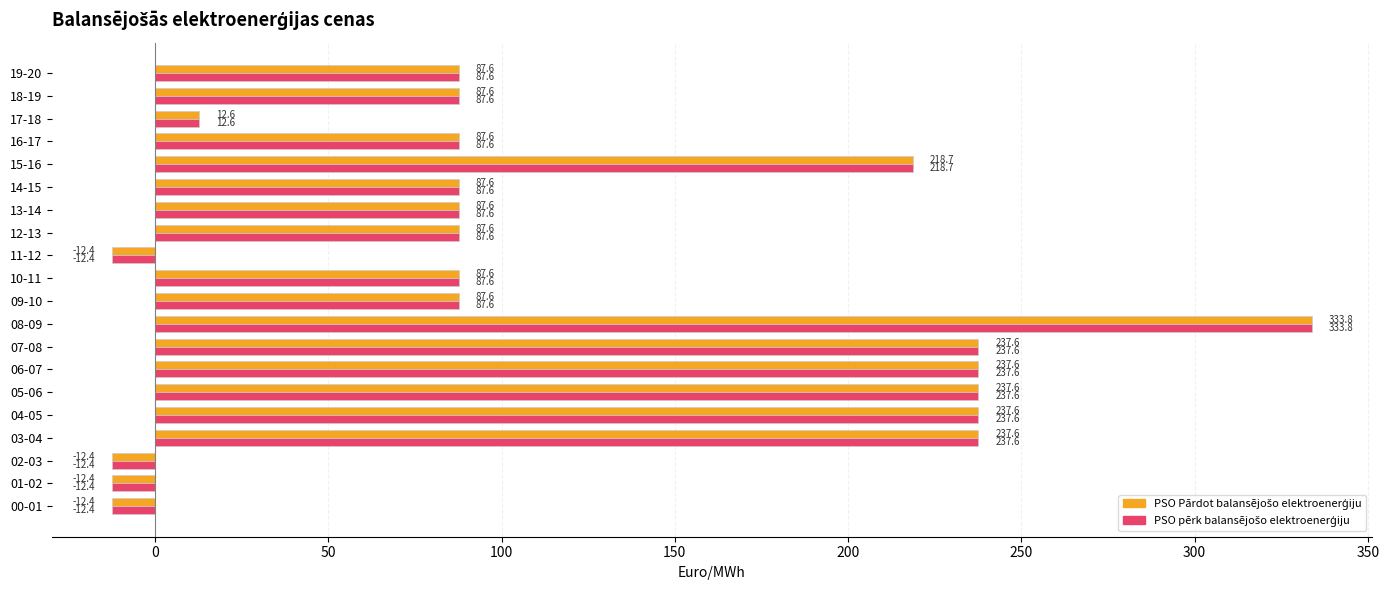

How many series are shown in this chart?

2